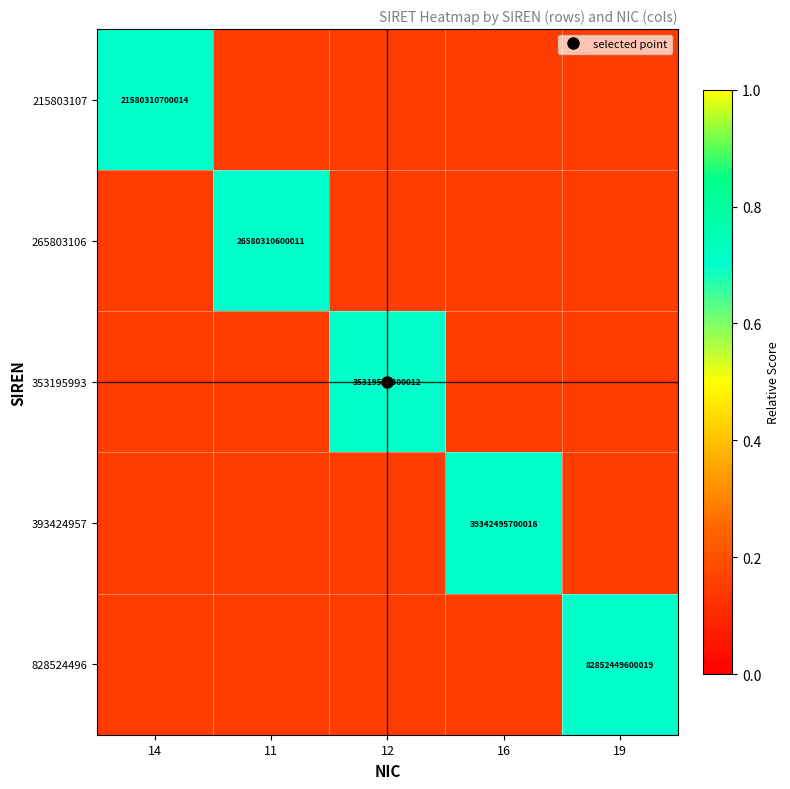

How many 828524496 values are between 0 and 1?

5